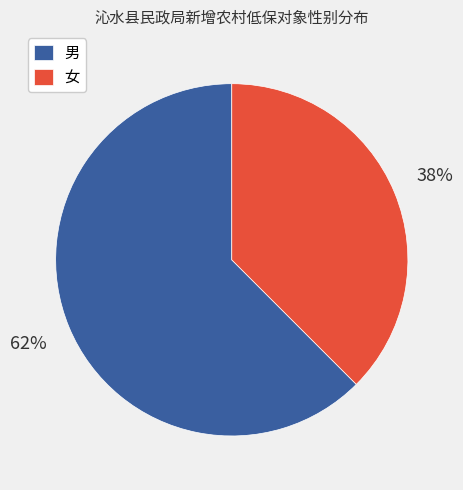

To the nearest percent, what is the average slice percentage?

50%